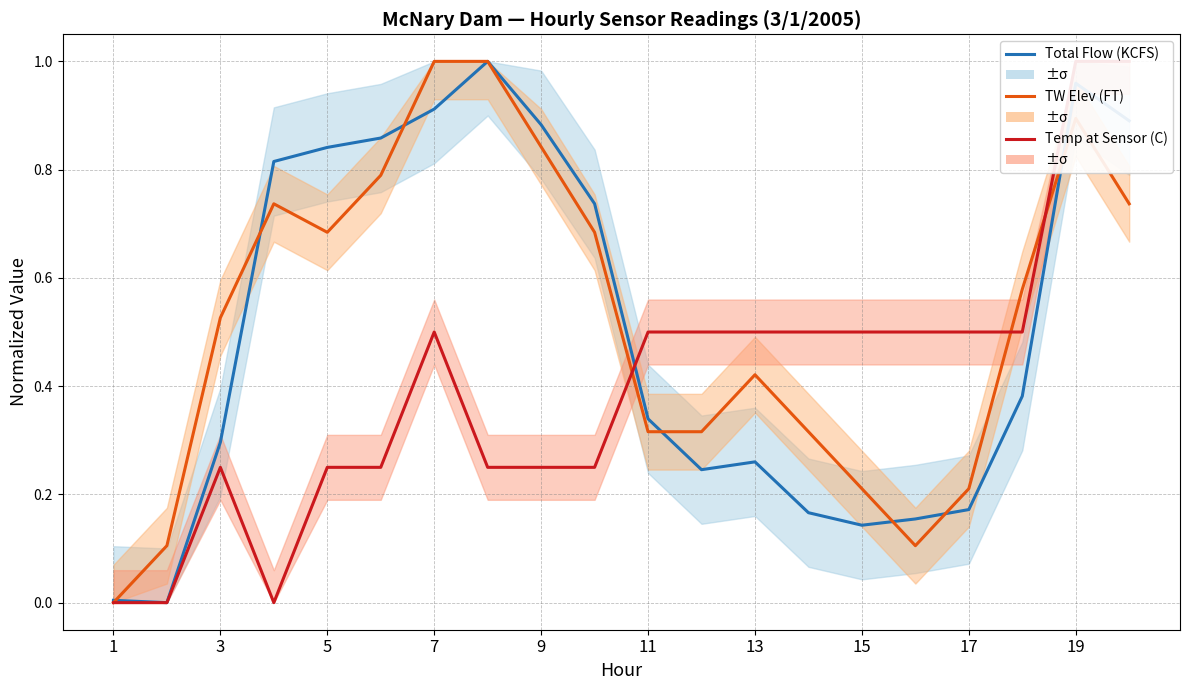

Which series has the largest range (max minus min)?

Total Flow (KCFS)